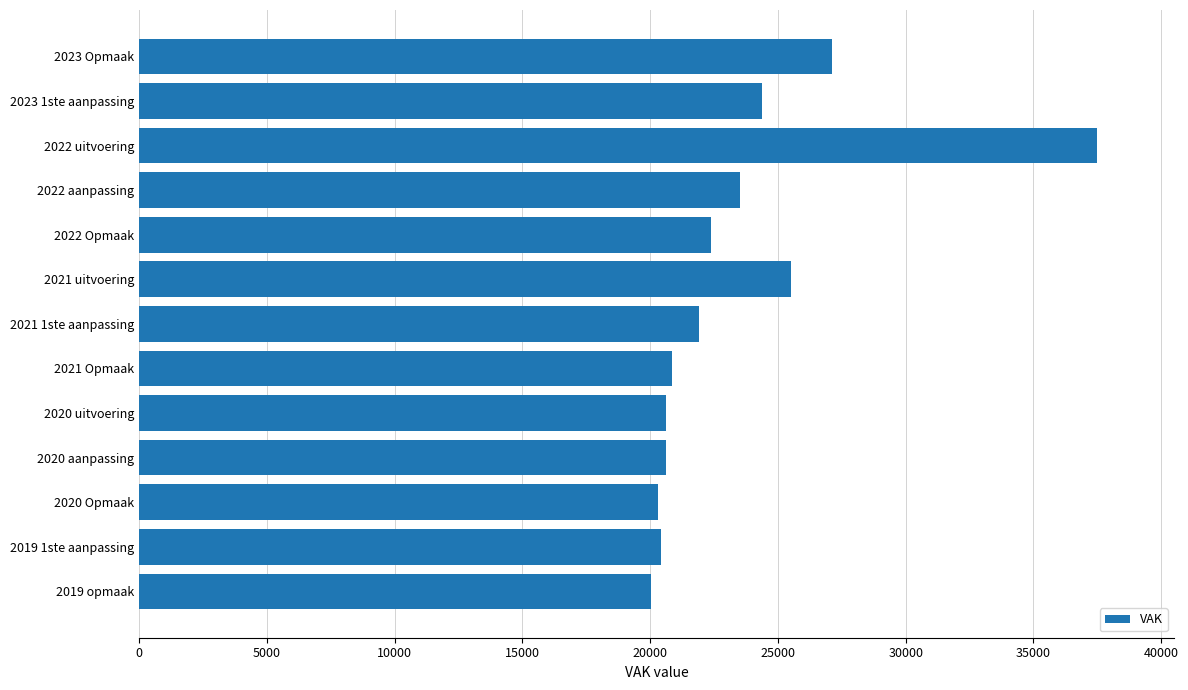

What is the difference between the maximum and minimum values?

17444